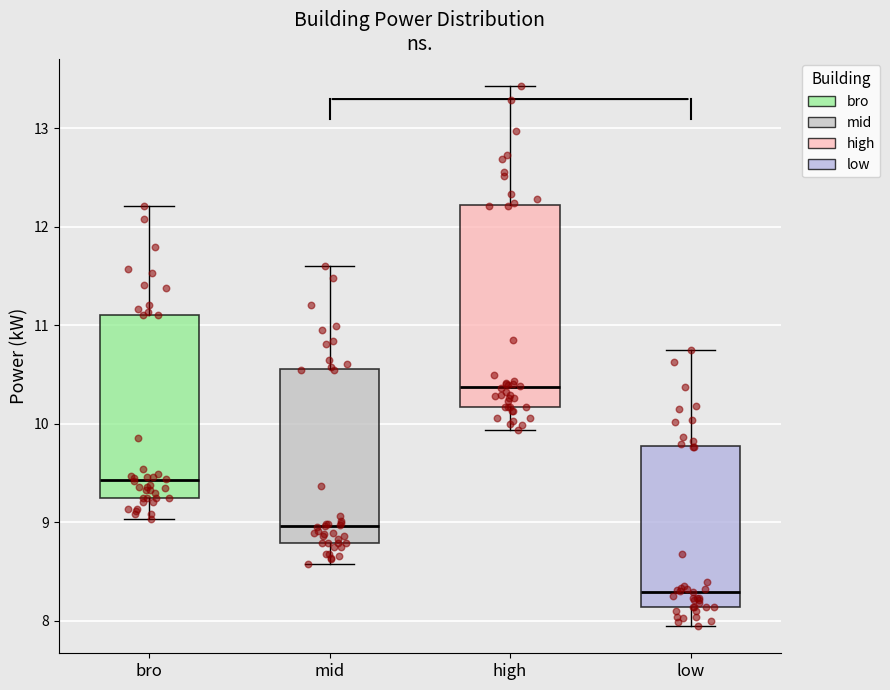

Where does the upper whisker of the box for mid end on the y-axis? The values are not printed on the chart, so give them approximately, as read against the axis.

11.6